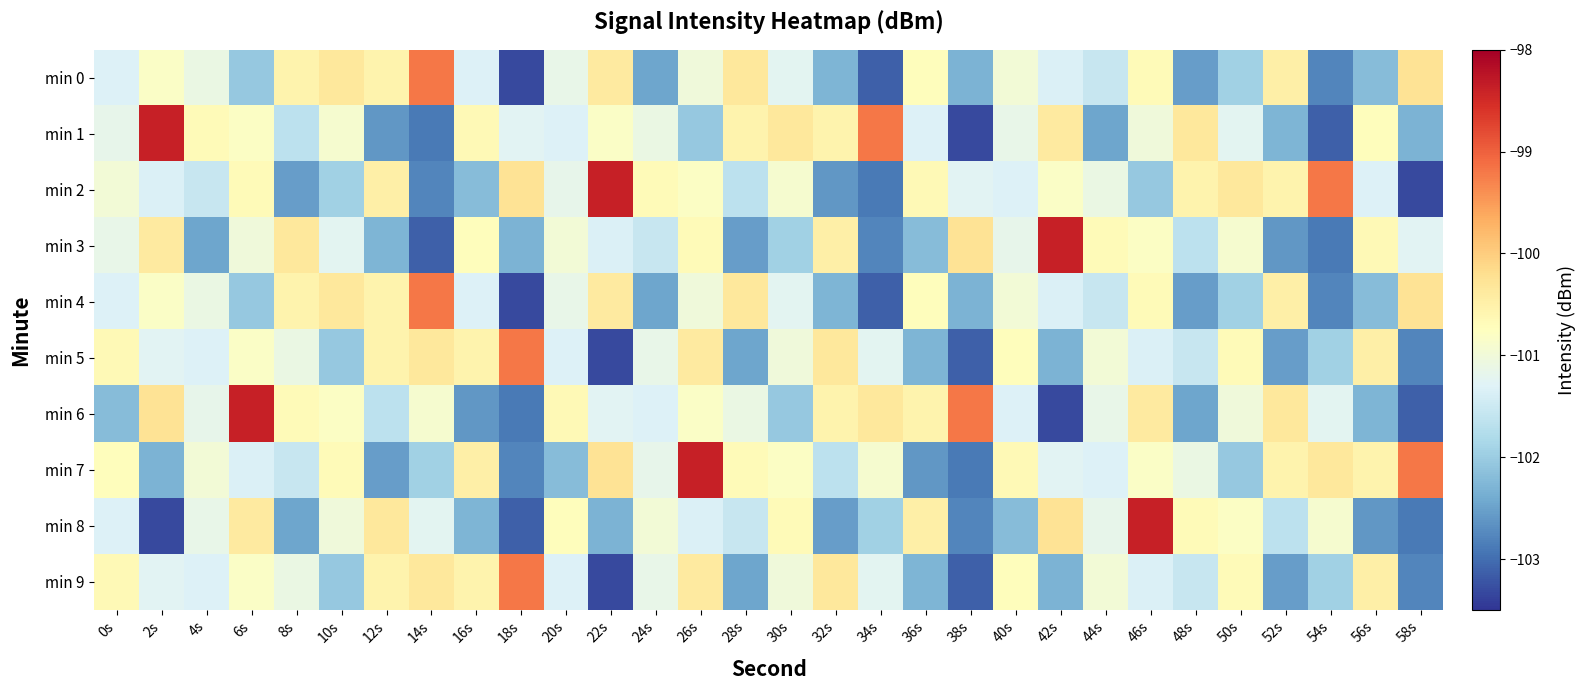

At how many categories does at least one series exceed -99?

6